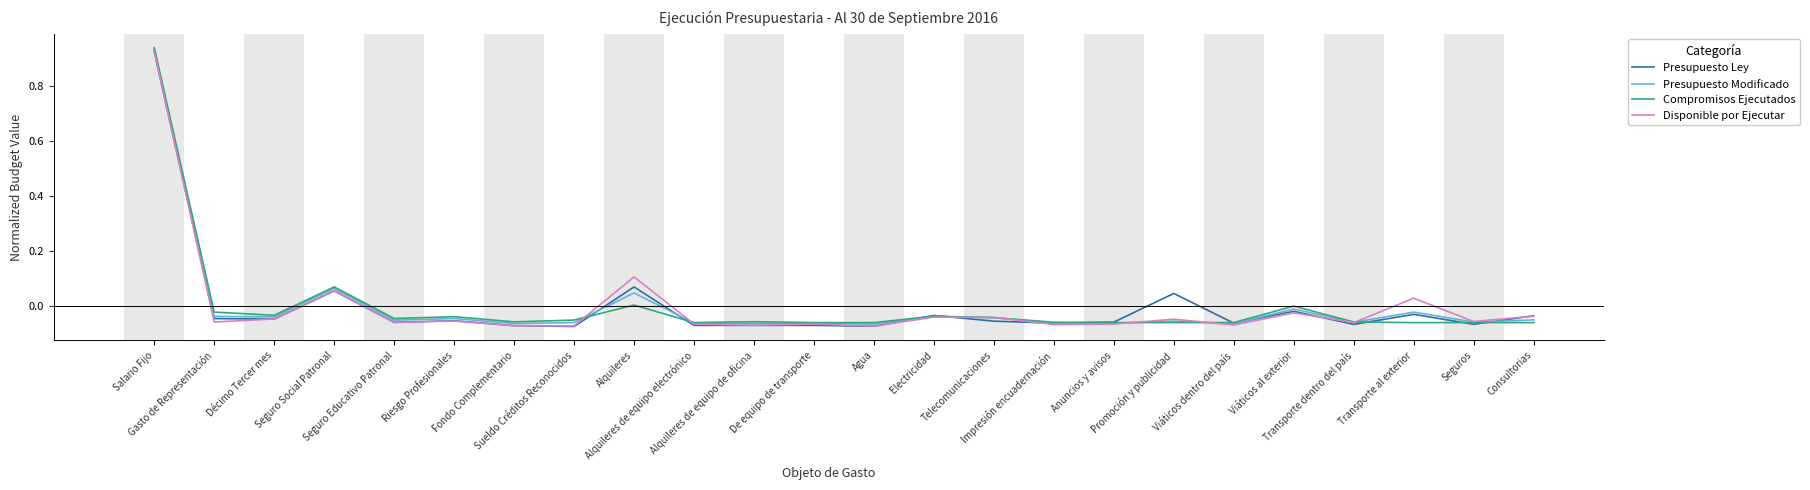

Count the number of data series in this chart.

4